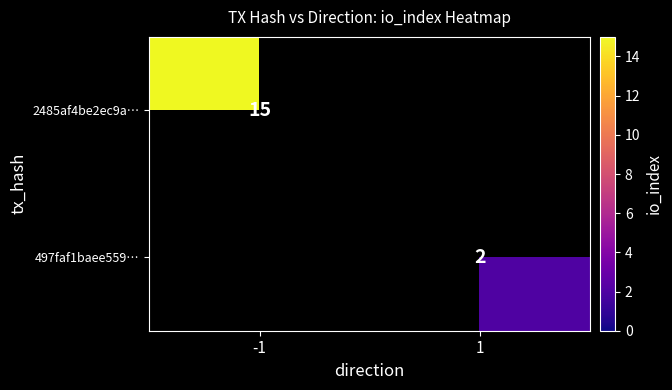

The 497faf1baee559… series shows 1 at 1. True or false?

False